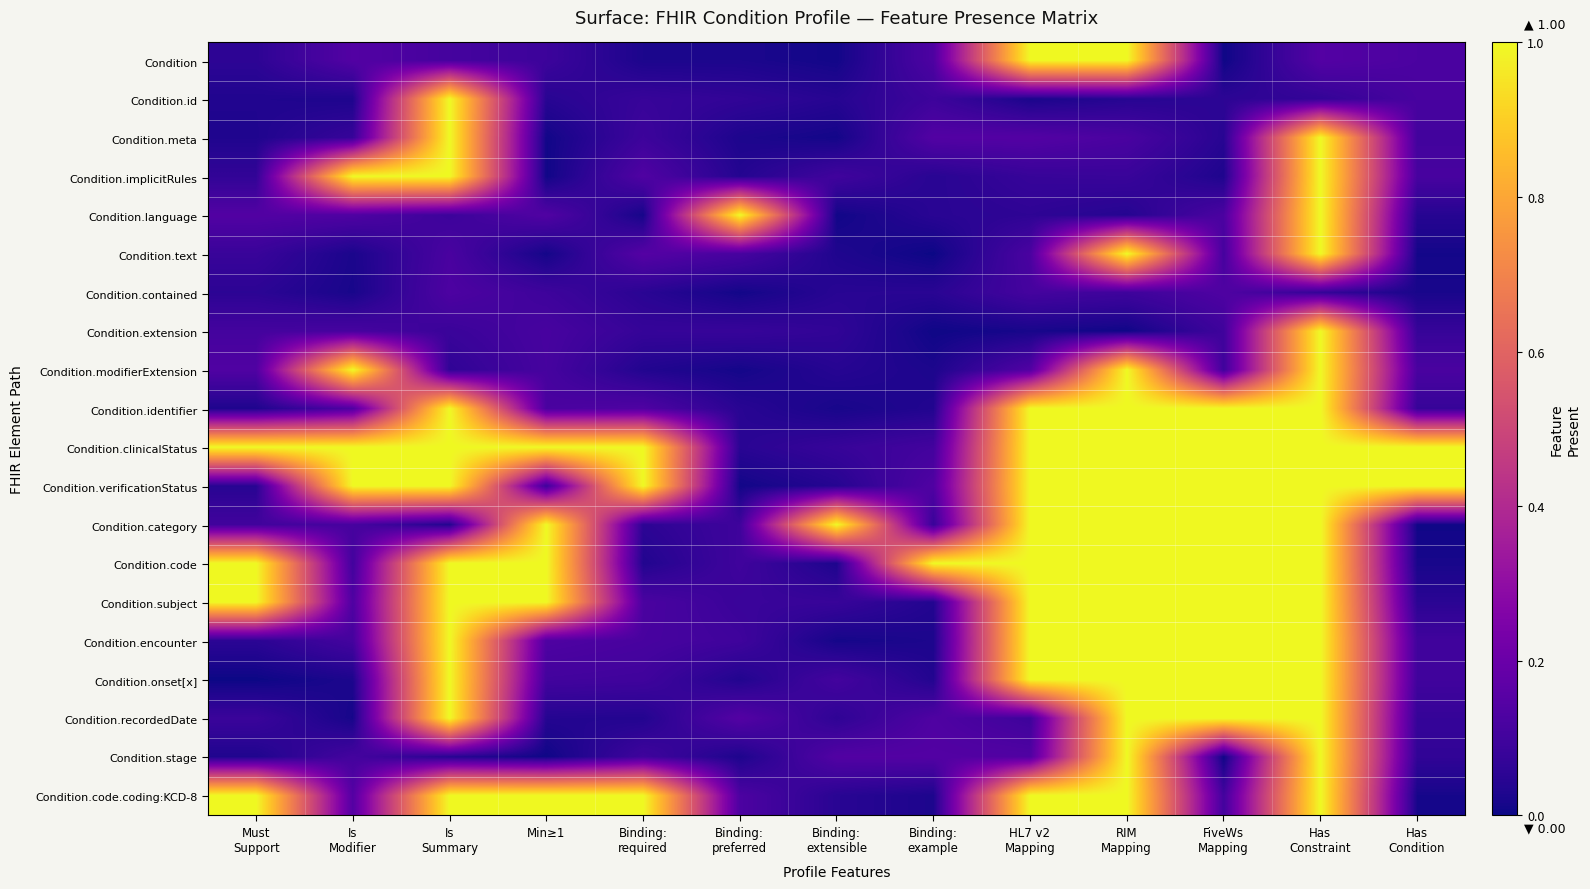

At Has Condition, list the series in order from largest to smallest.

Condition.clinicalStatus, Condition.verificationStatus, Condition, Condition.modifierExtension, Condition.id, Condition.implicitRules, Condition.meta, Condition.encounter, Condition.onset[x], Condition.identifier, Condition.extension, Condition.recordedDate, Condition.stage, Condition.subject, Condition.language, Condition.contained, Condition.code, Condition.code.coding:KCD-8, Condition.text, Condition.category